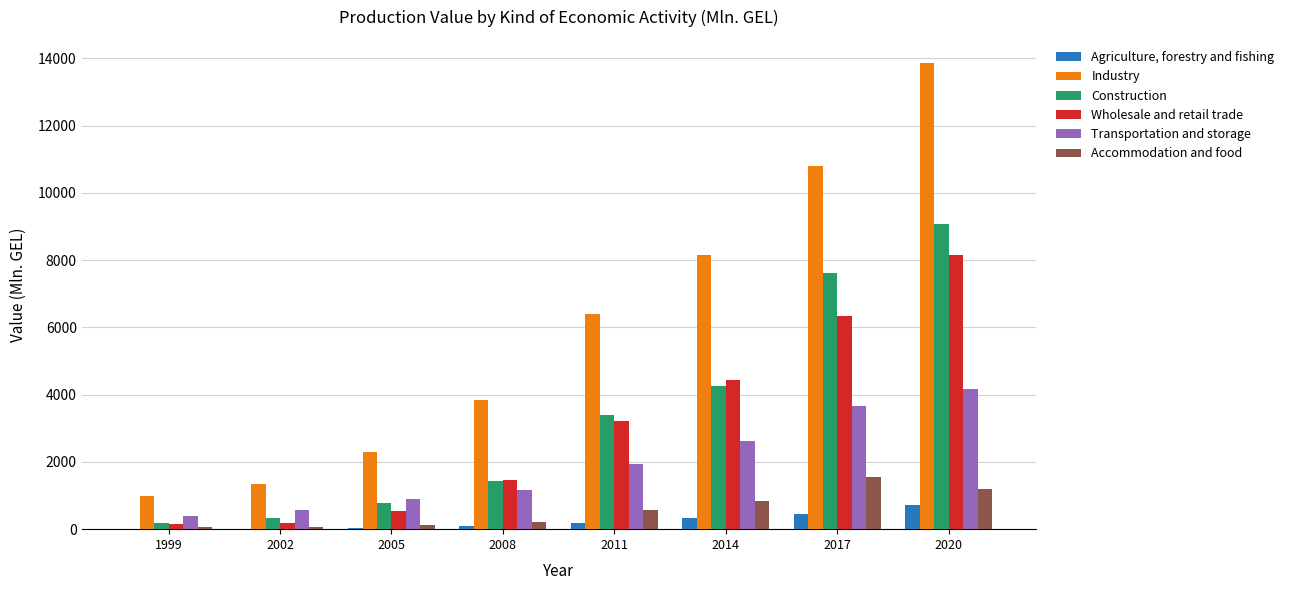

Where does the Wholesale and retail trade series first go above 3209?

2011